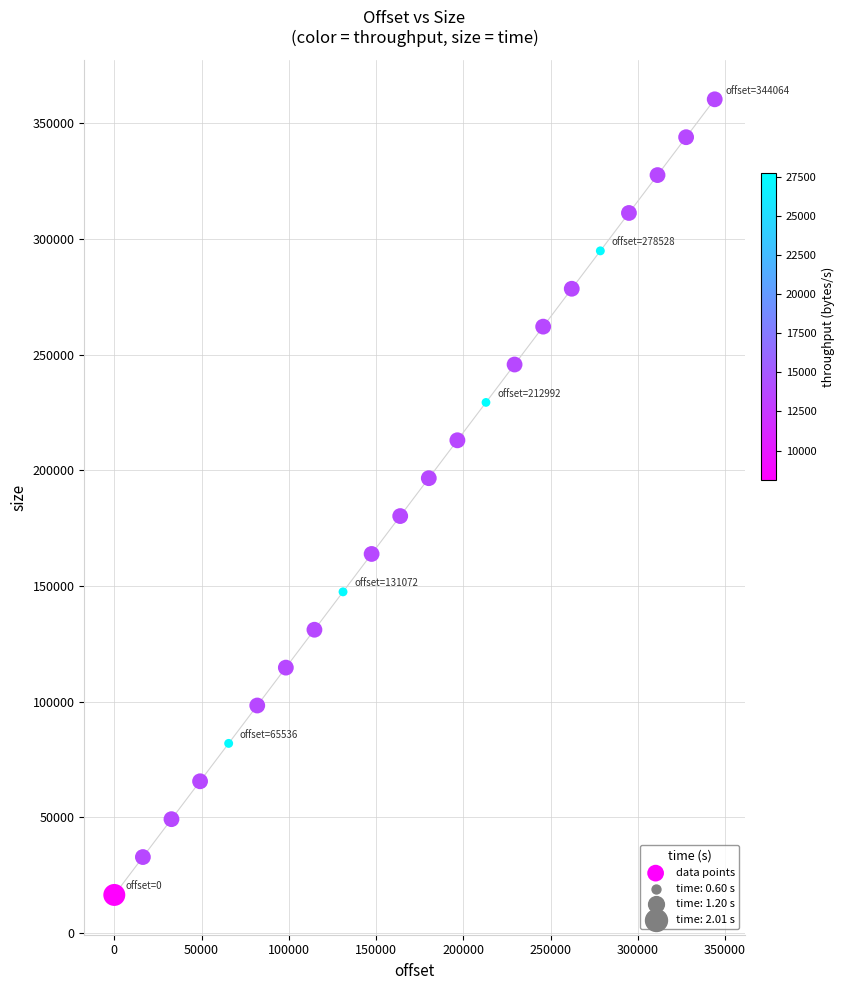

What is the range of Y values (max minus min)?

344064